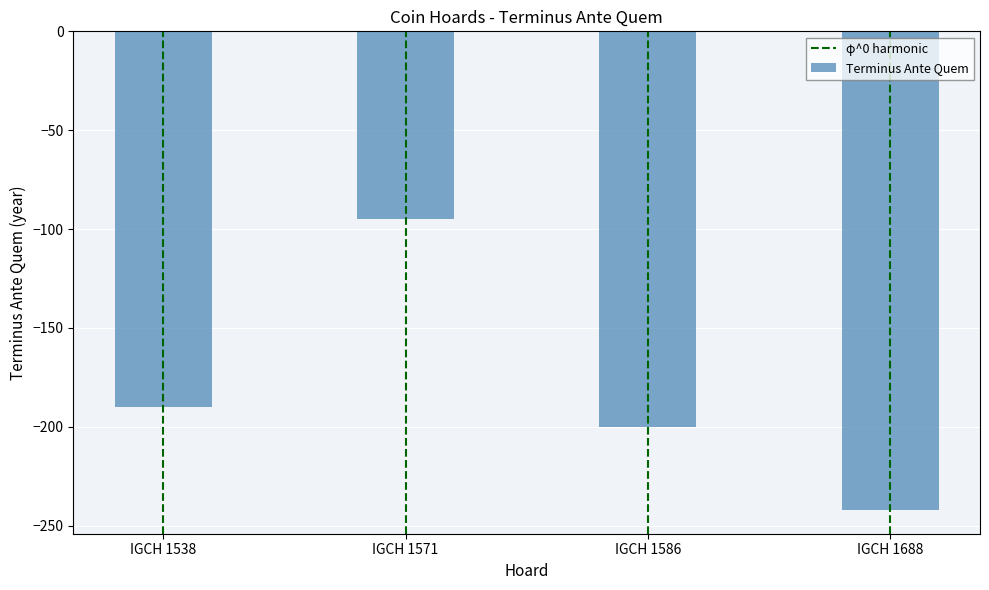

Reading right to left, what are all the values shown in this chart?

IGCH 1688=-242	IGCH 1586=-200	IGCH 1571=-95	IGCH 1538=-190